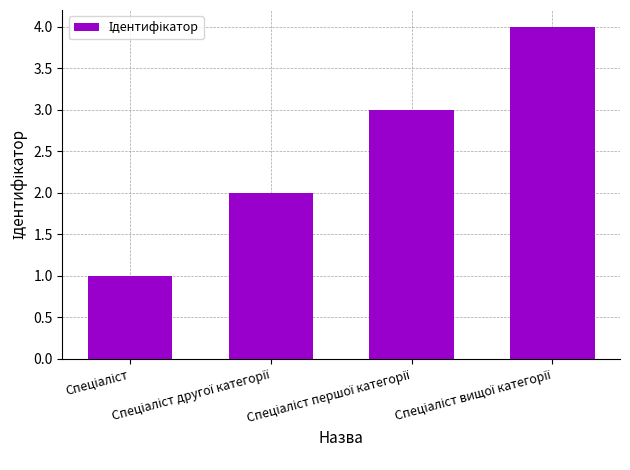

Reading right to left, what are all the values shown in this chart?

4	3	2	1